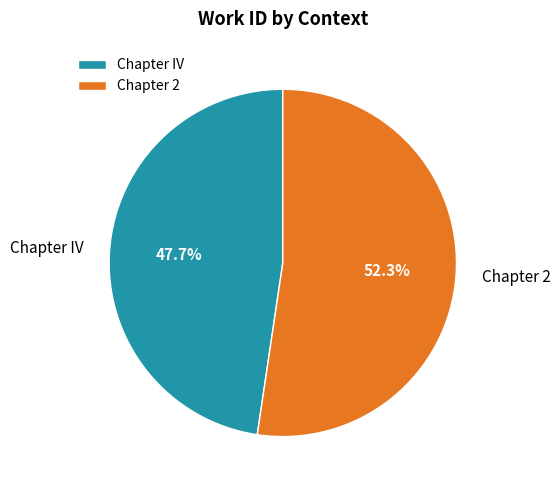

To the nearest percent, what percentage of the pie is Chapter IV?

48%